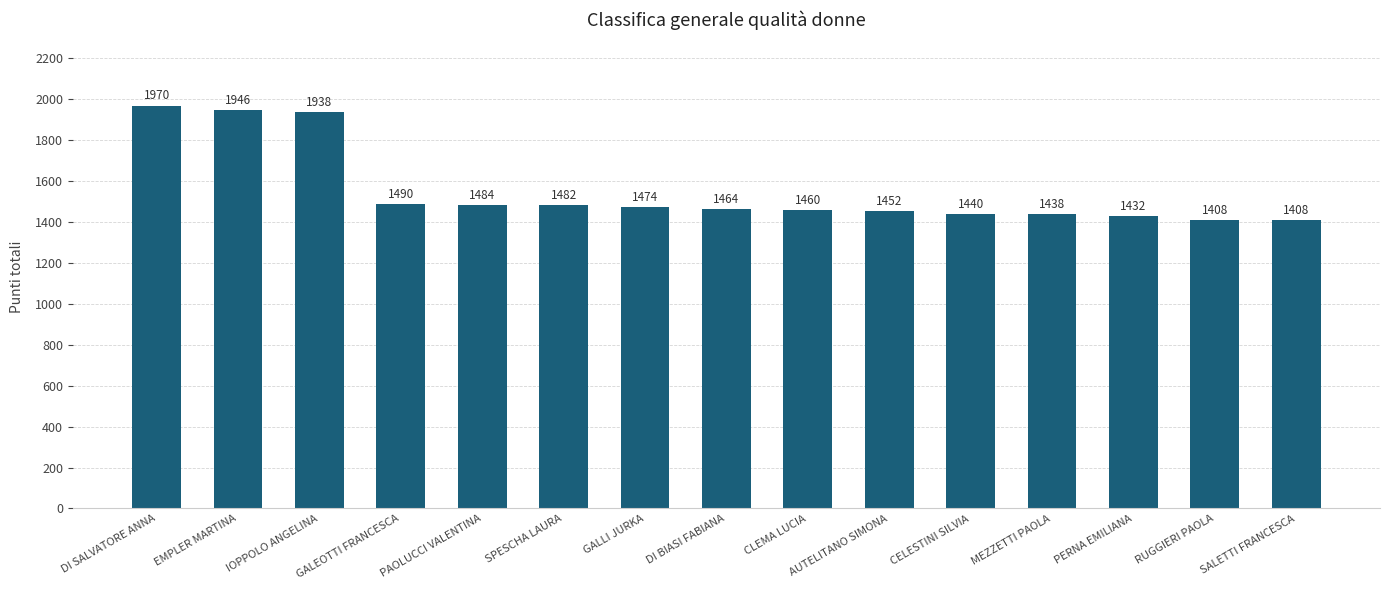

What is the minimum value shown in the chart?

1408